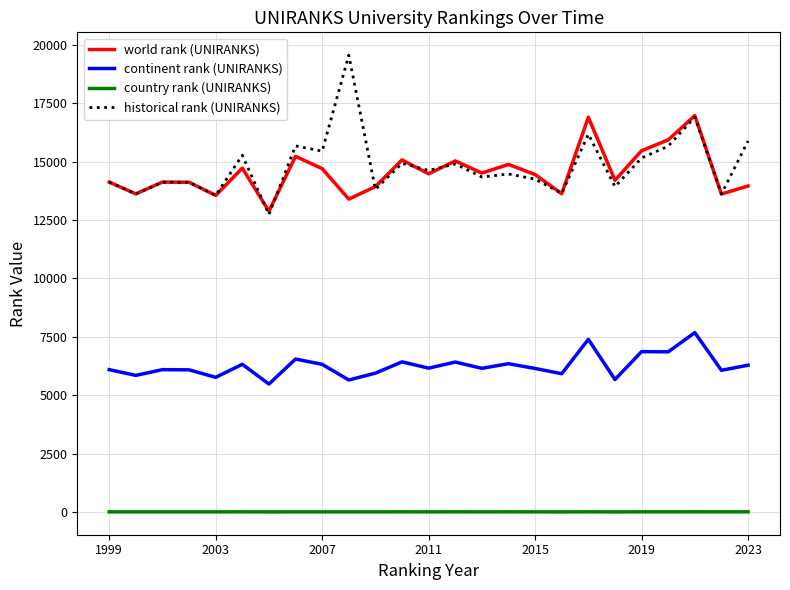

True or false: historical rank (UNIRANKS) and continent rank (UNIRANKS) intersect in this chart.

False